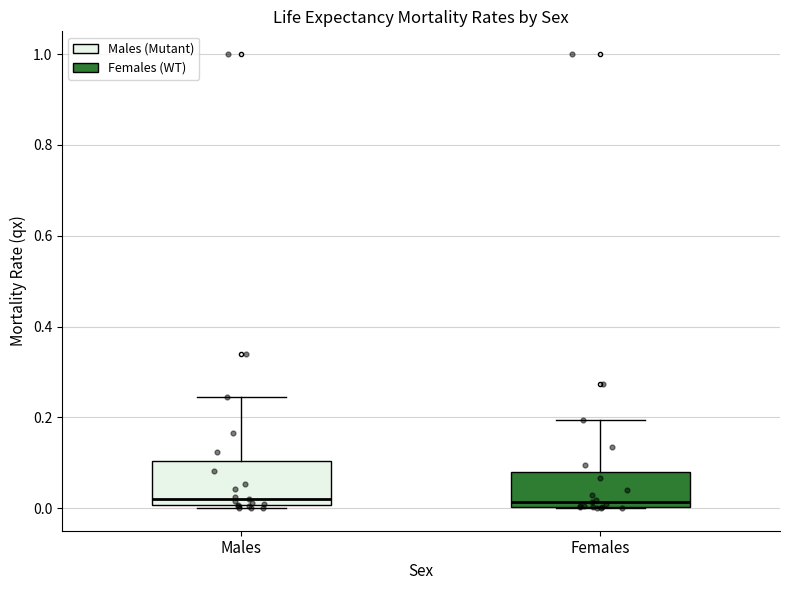

Reading left to right, transcribe this box plot: for each box, give where its median line is, the range the box spans, and where its two whiskers end, as read against the y-axis. The values are not printed on the chart, so give them approximately, as read against the axis.

Males: median 0.02, box 0.00 to 0.10, whiskers 0.00 (just below the box's lower edge) to 0.24
Females: median 0.02, box 0.00 to 0.08, whiskers 0.00 to 0.20